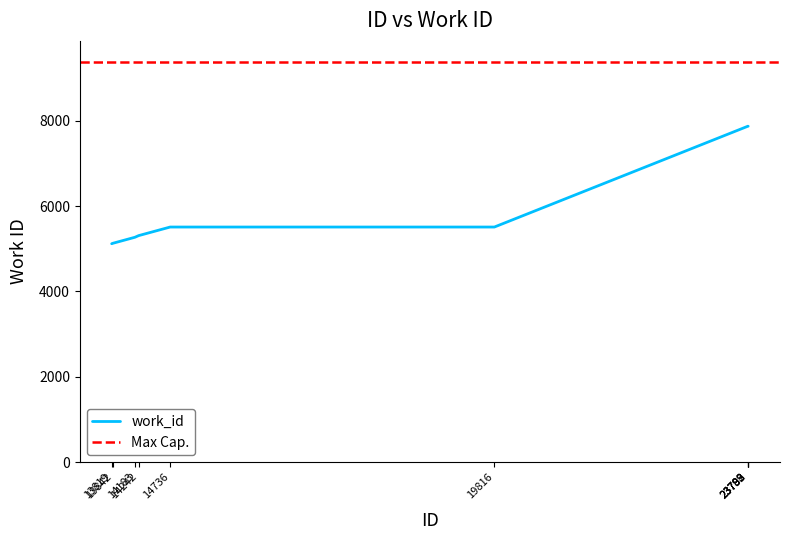

How many values exceed 5508?

4